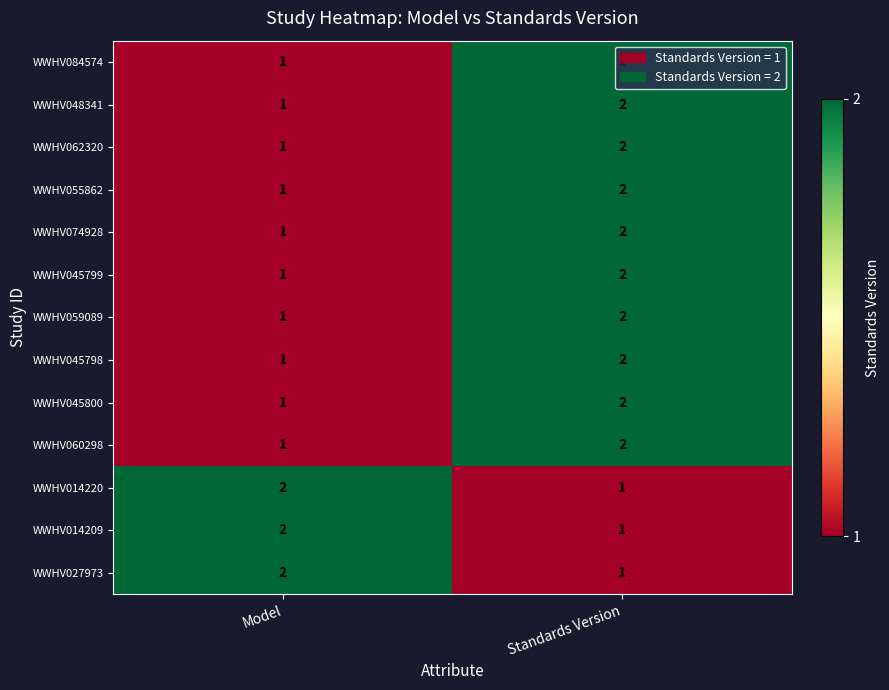

True or false: WWHV059089 has a value of 1 at Model.

True